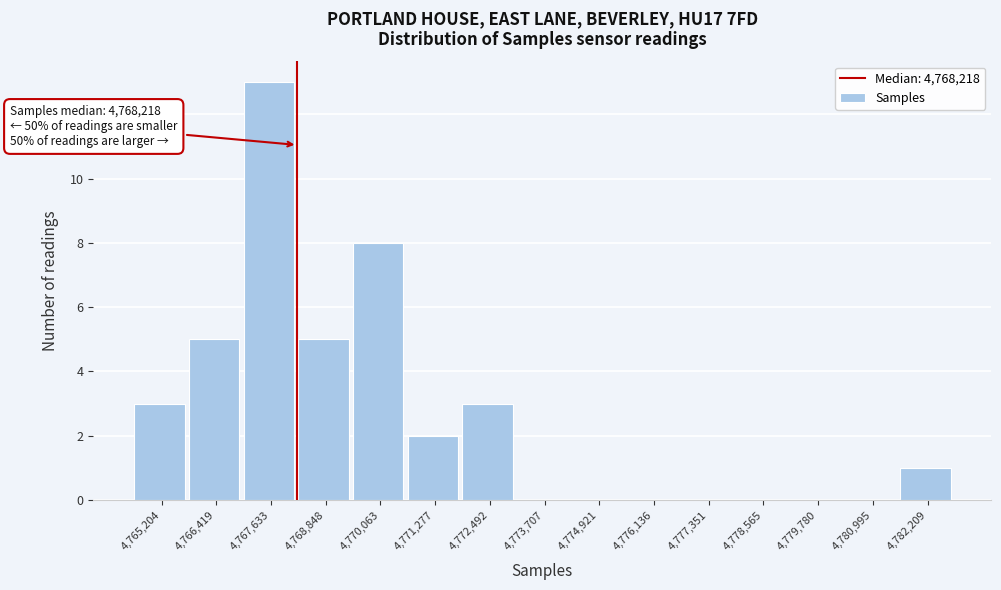

Over which range of the x-axis is the bar tallest?

4767000 to 4768200